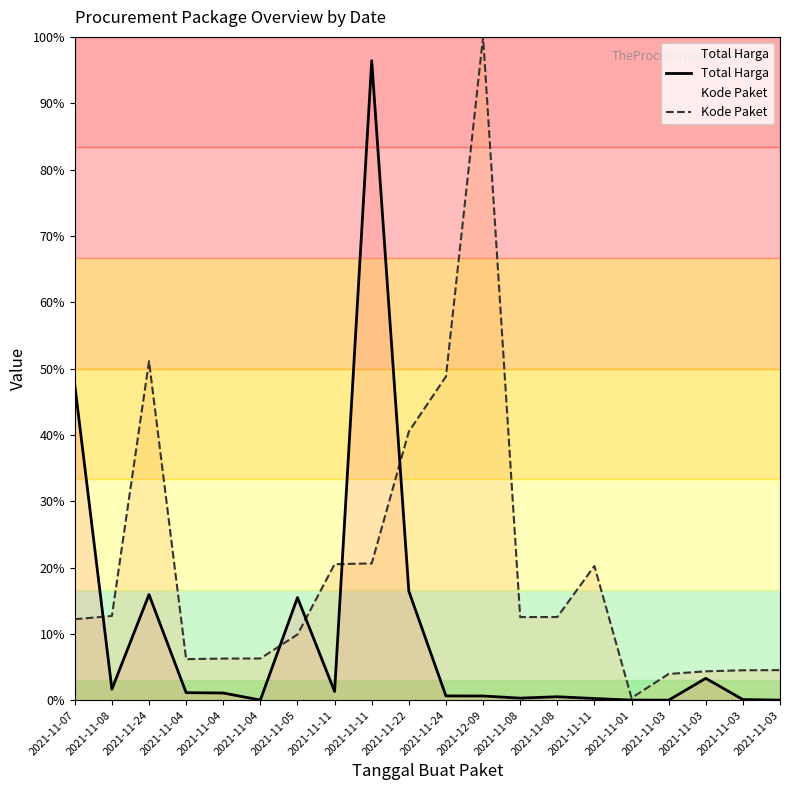

Does the chart have visible grid lines?

No